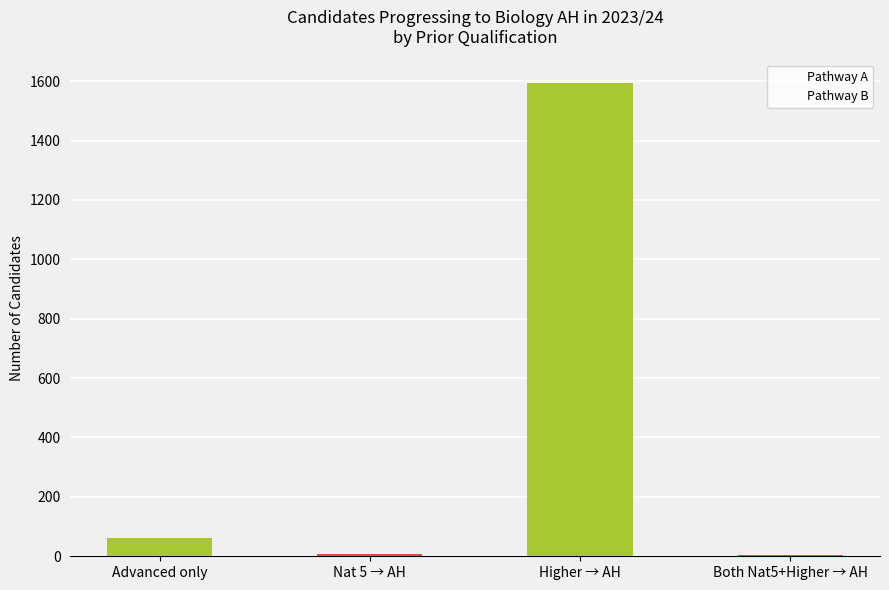

Which label corresponds to the largest value in the chart?

Higher → AH